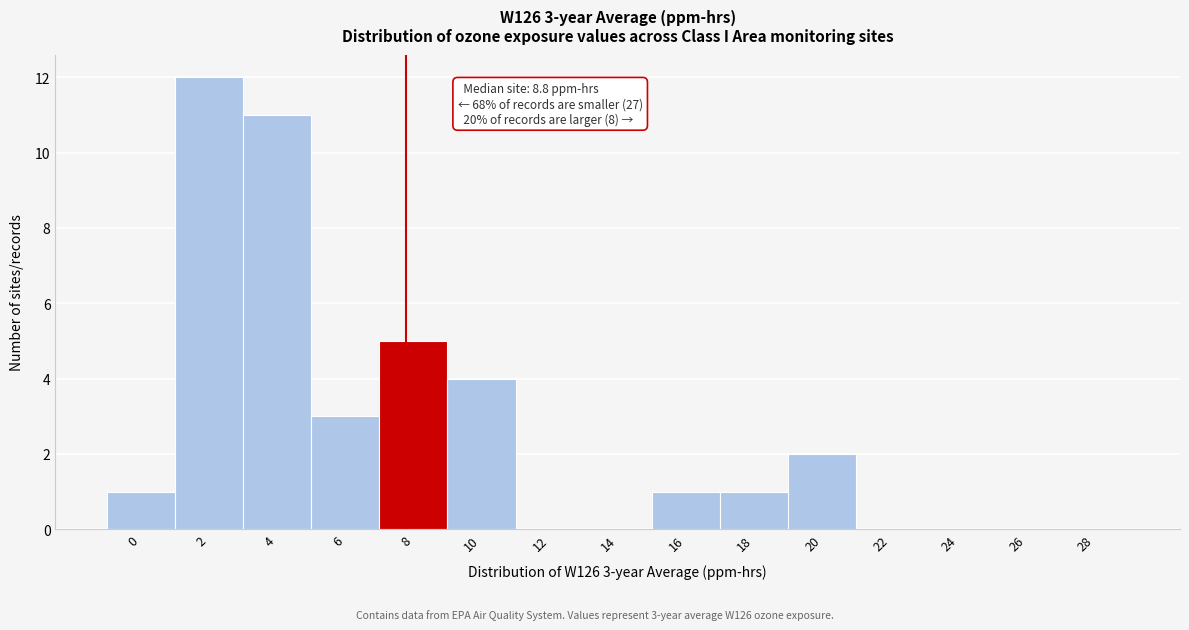

Reading left to right, transcribe all the data shown in this chart.

0=1	2=12	4=11	6=3	8=5	10=4	12=0	14=0	16=1	18=1	20=2	22=0	24=0	26=0	28=0